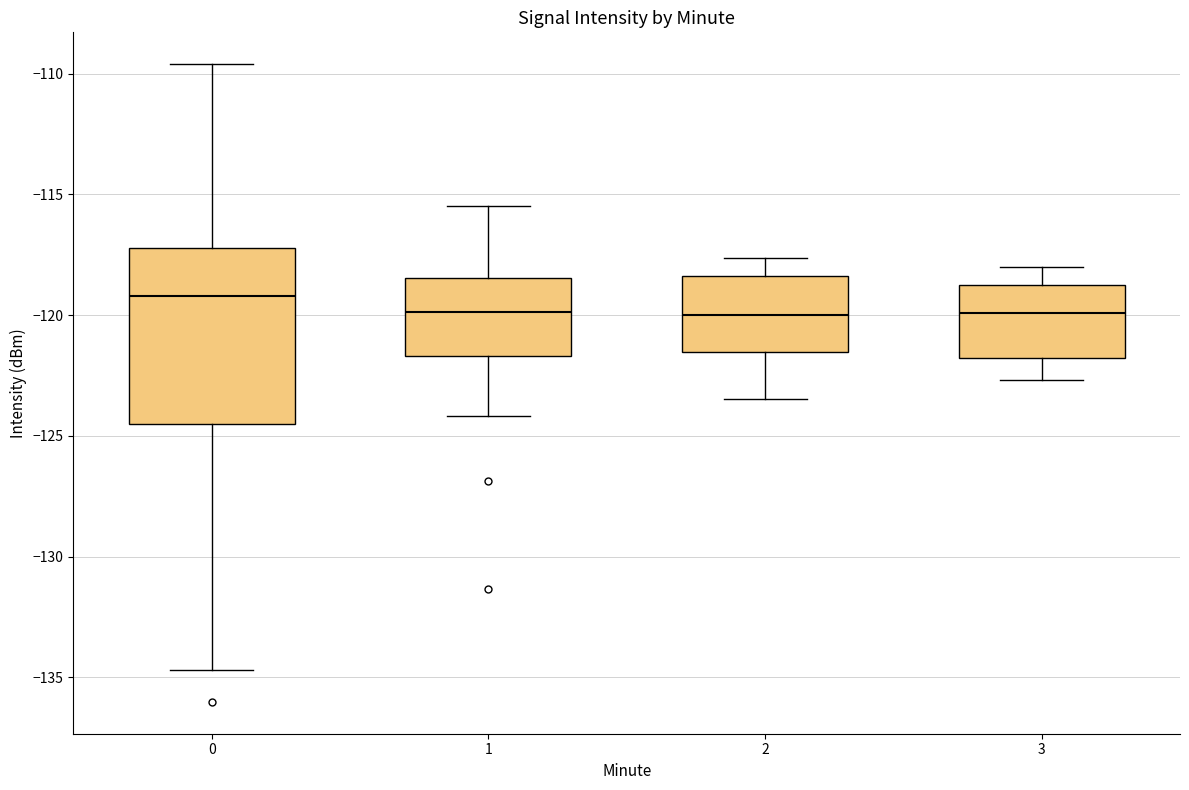

Which box's median line is the highest?

0